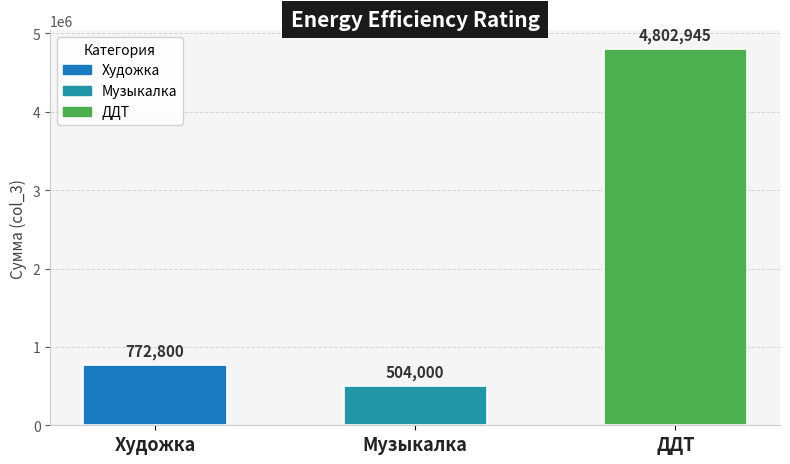

Are the bars grouped side by side (vs. stacked)?

No